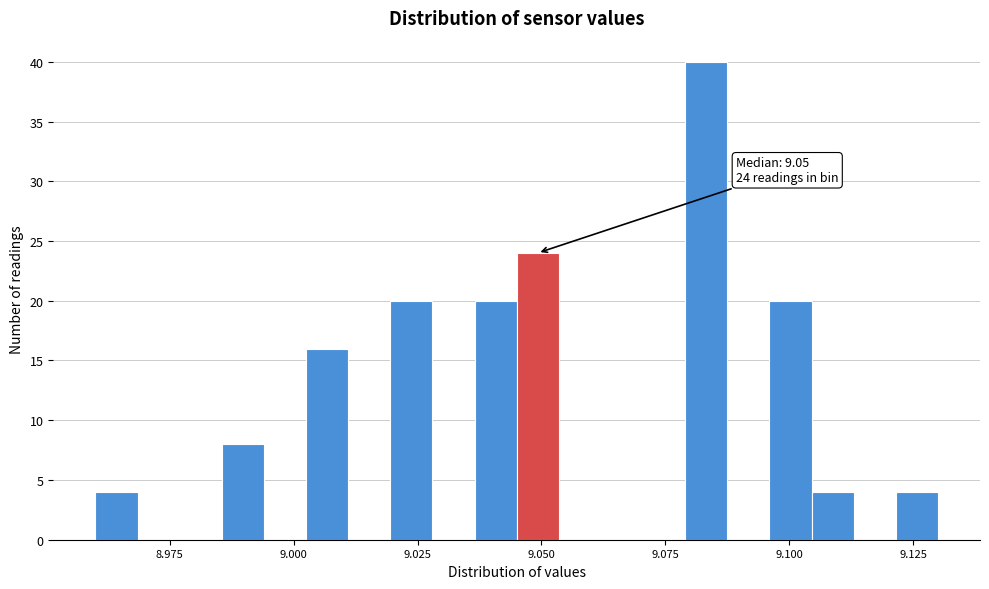

Read against the x-axis, roughly where is the centre of the tallest bar?

9.085